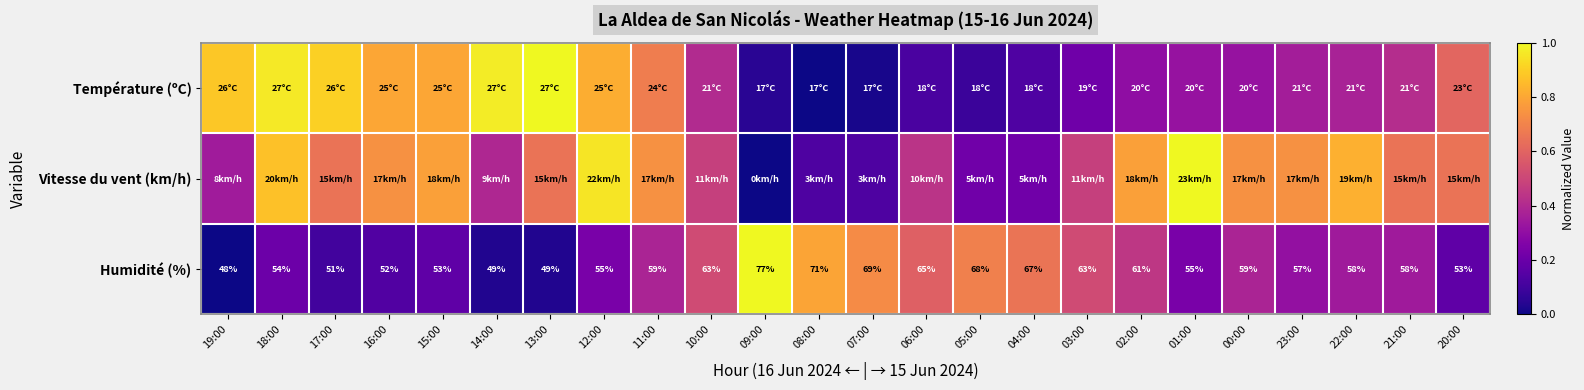

How many data points in Humidité (%) are above 0?

23